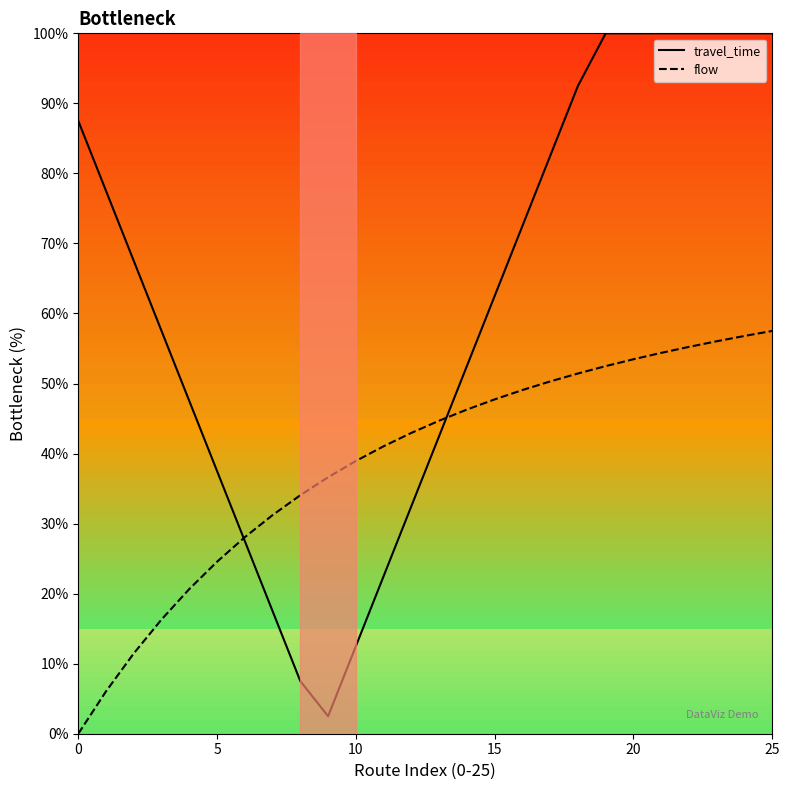

Is the value of flow at 11 greater than the value of travel_time at 14?

No